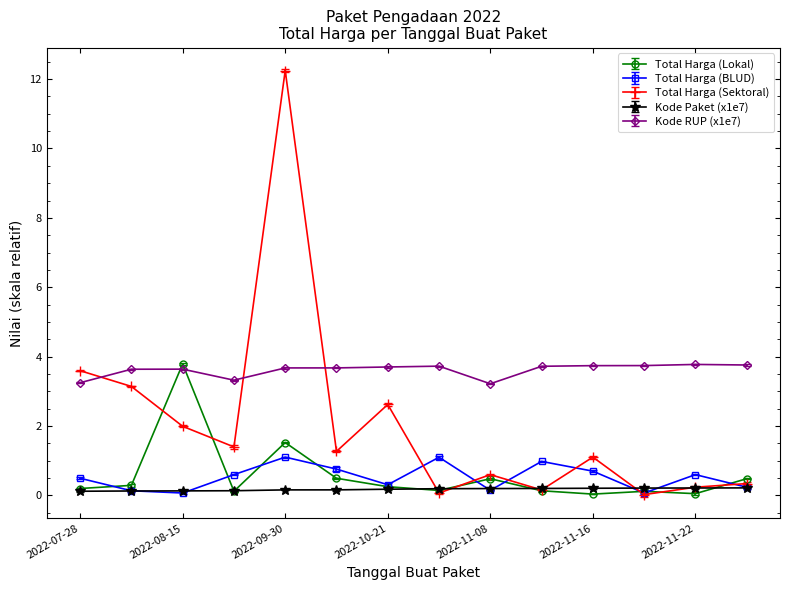

True or false: Total Harga (Lokal) and Total Harga (Sektoral) intersect in this chart.

True